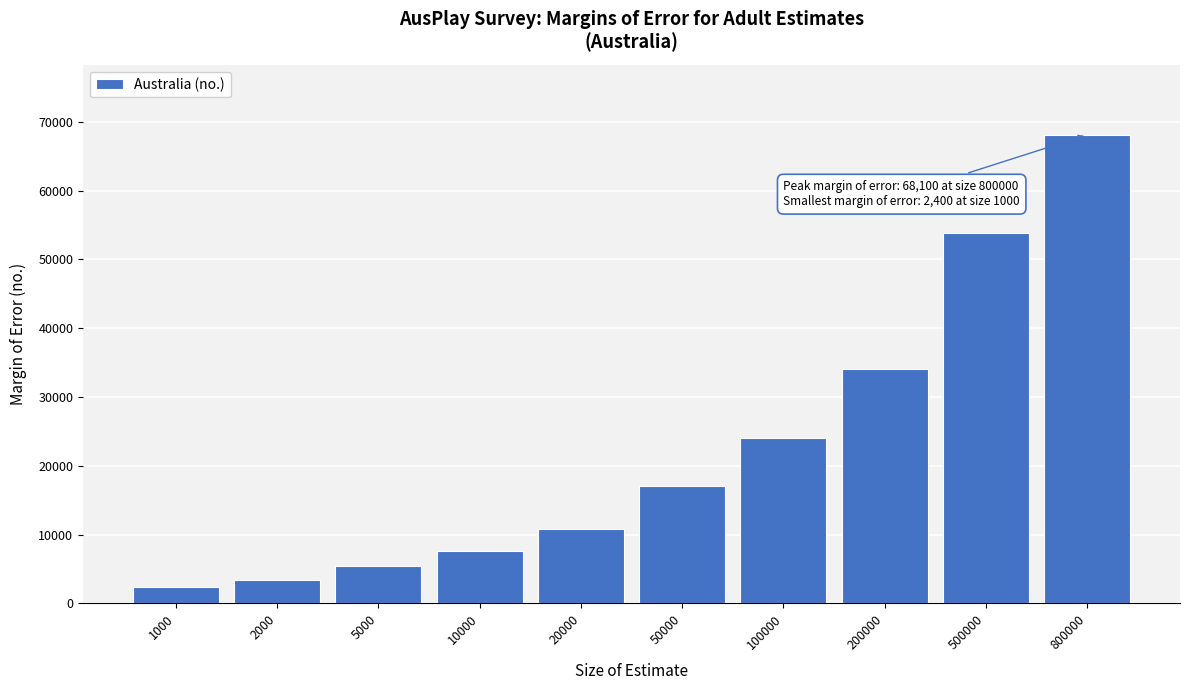

Reading right to left, extract all data points from this chart.

800000=68100	500000=53900	200000=34100	100000=24100	50000=17000	20000=10800	10000=7600	5000=5400	2000=3400	1000=2400